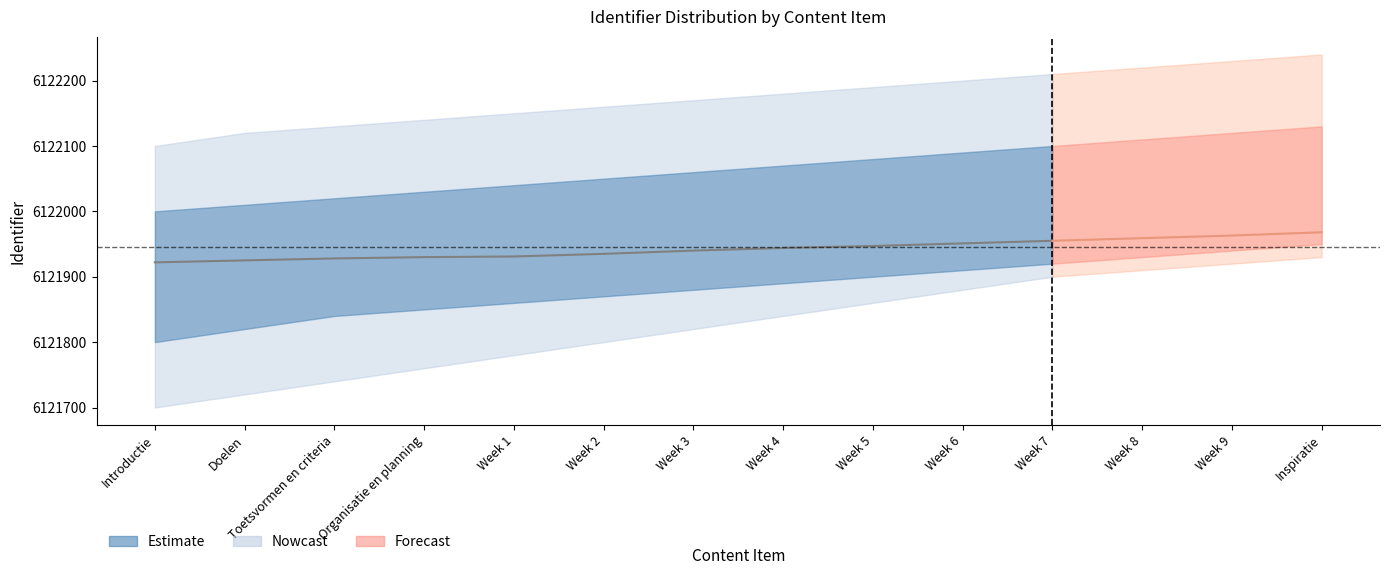

What is the value of the 4th point from the left?

6121930